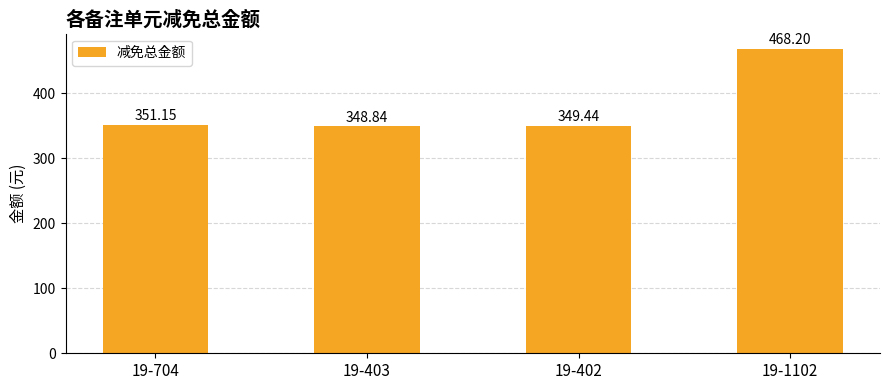

What is the value of the 2nd bar from the left?

348.8